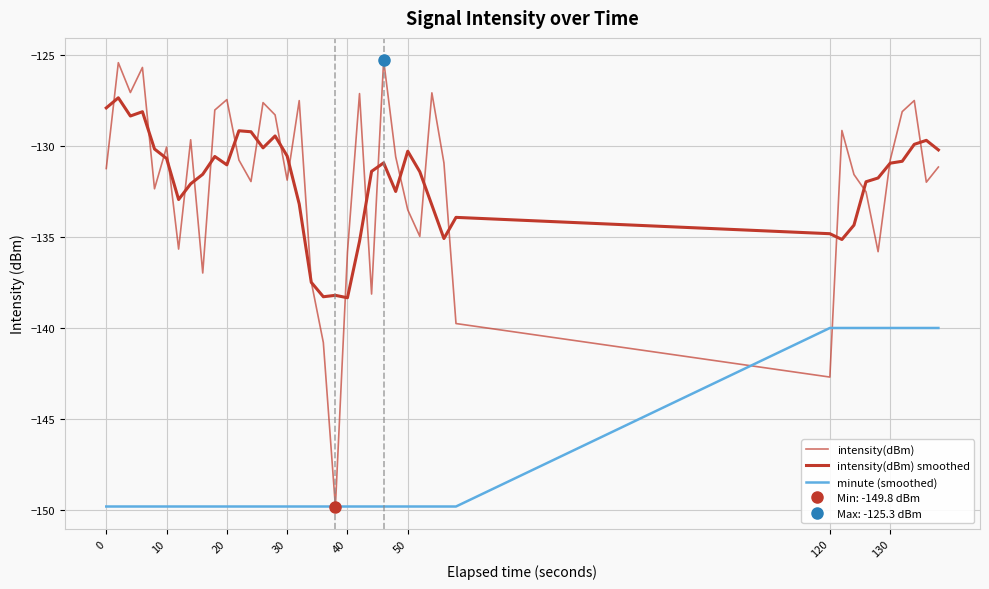

Which series has the largest range (max minus min)?

intensity(dBm)